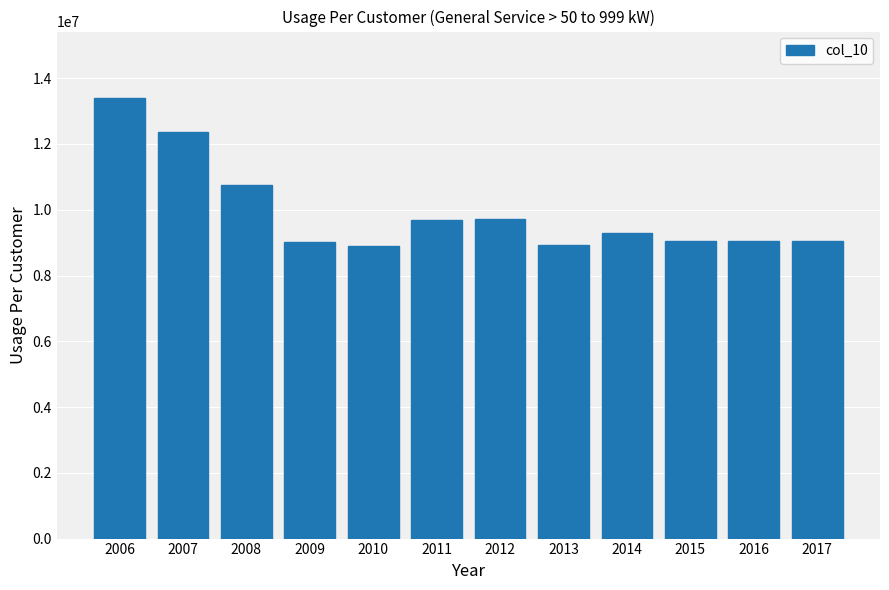

What is the minimum value shown in the chart?

8901280.8